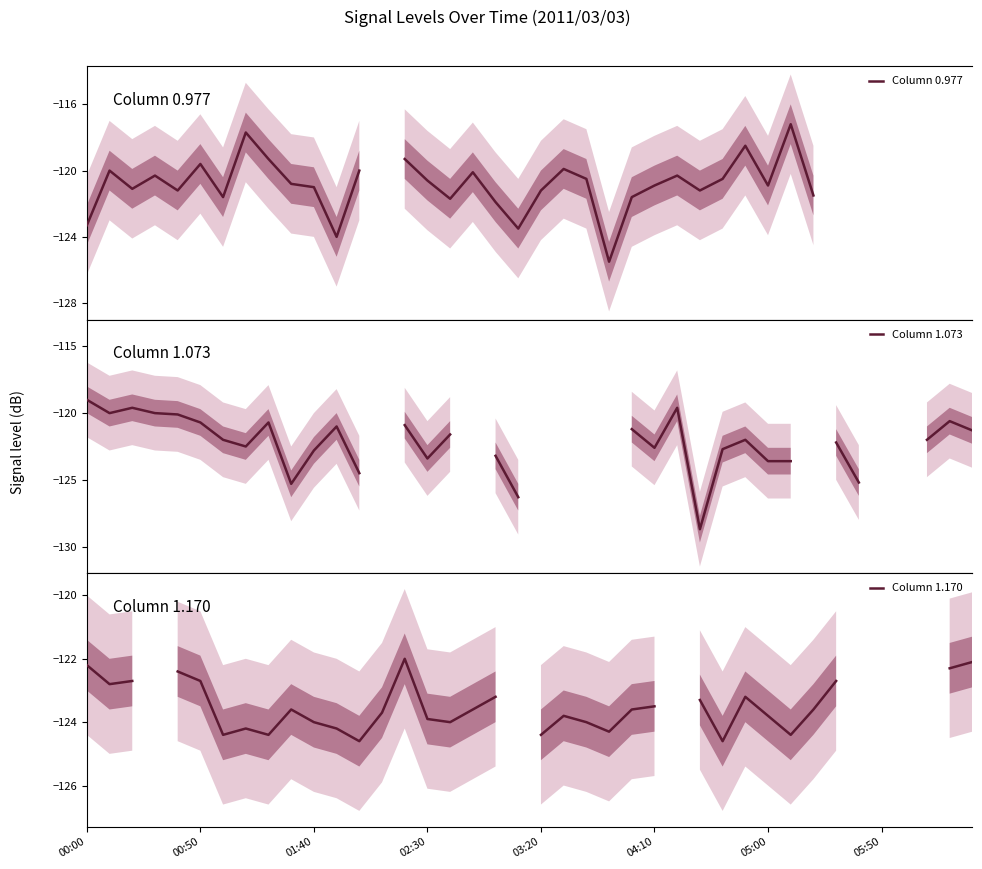

Is the value of Column 1.073 at 22 greater than the value of Column 0.977 at 22?

No